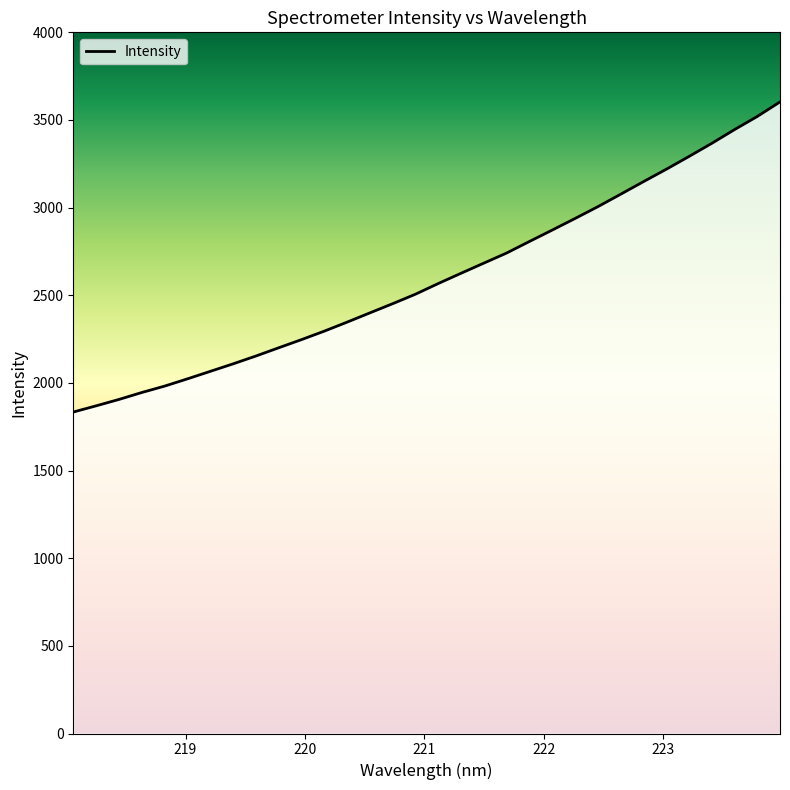

Reading right to left, list all the values displayed in this chart.

223.9802=3603.1	223.7895=3519.9	223.5987=3444.9	223.408=3366.4	223.2172=3291.5	223.0264=3218.4	222.8355=3147.8	222.6447=3076.1	222.4538=3005.2	222.263=2937.9	222.0721=2872.0	221.8812=2806.9	221.6902=2741.1	221.4993=2683.4	221.3083=2625.6	221.1174=2567.0	220.9264=2506.1	220.7354=2452.0	220.5444=2399.5	220.3533=2346.7	220.1623=2295.3	219.9712=2246.9	219.7801=2200.3	219.589=2153.3	219.3979=2108.6	219.2067=2065.8	219.0156=2023.1	218.8244=1981.7	218.6332=1945.2	218.442=1905.7	218.2508=1869.2	218.0596=1833.8